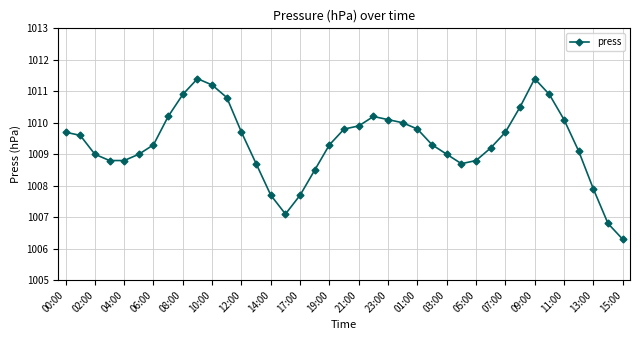

What is the greatest value displayed?

1011.4